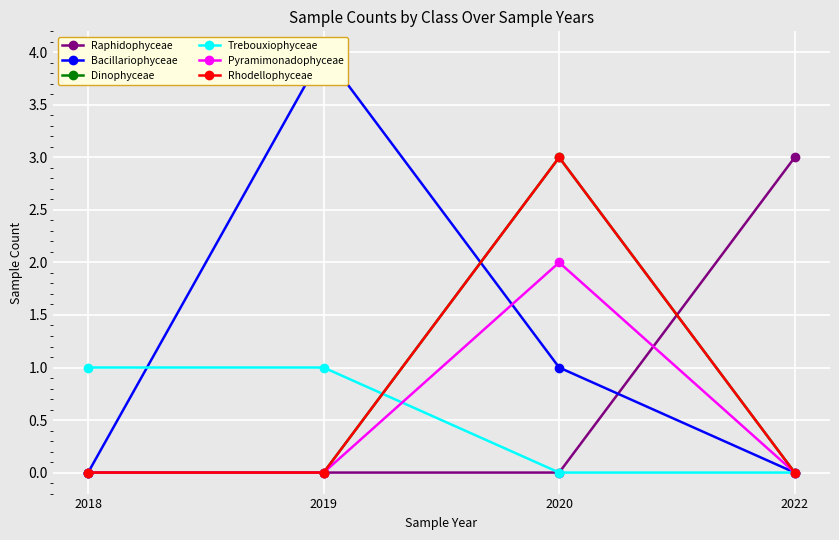

What is the difference between the highest and lowest values at 2018?

1